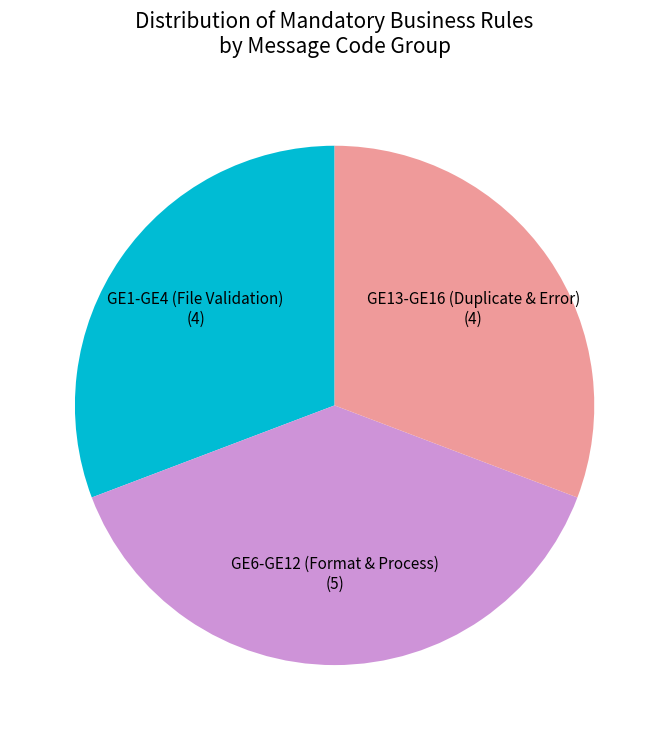

True or false: GE13-GE16 (Duplicate & Error) accounts for 31% of the total.

True